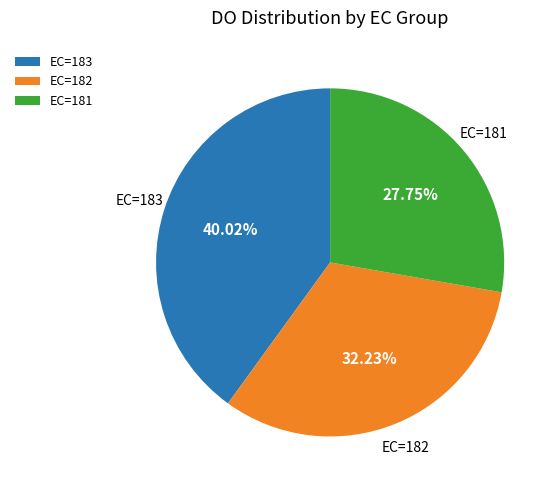

Between EC=183 and EC=182, which is larger?

EC=183